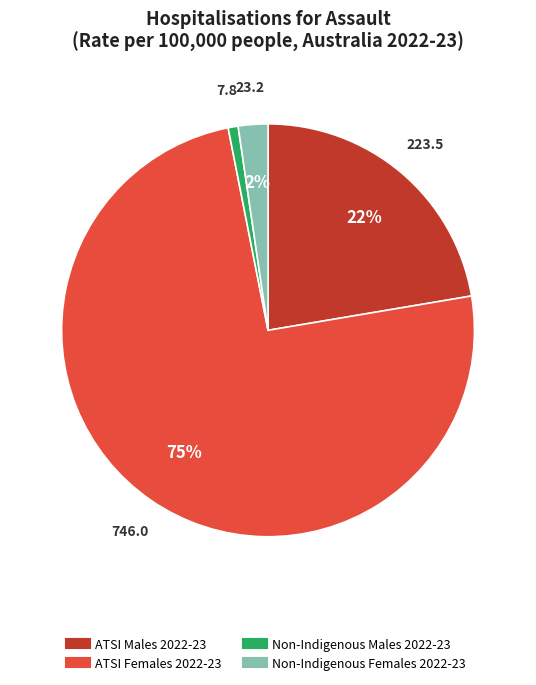

To the nearest percent, what is the average slice percentage?

25%